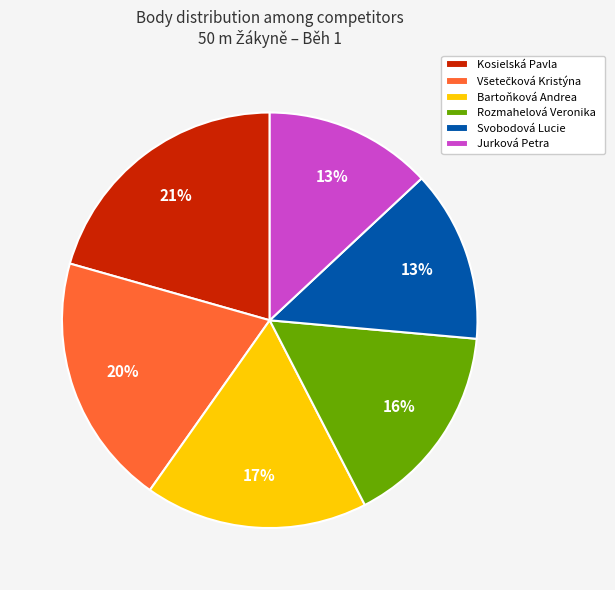

Count the number of slices in the pie.

6